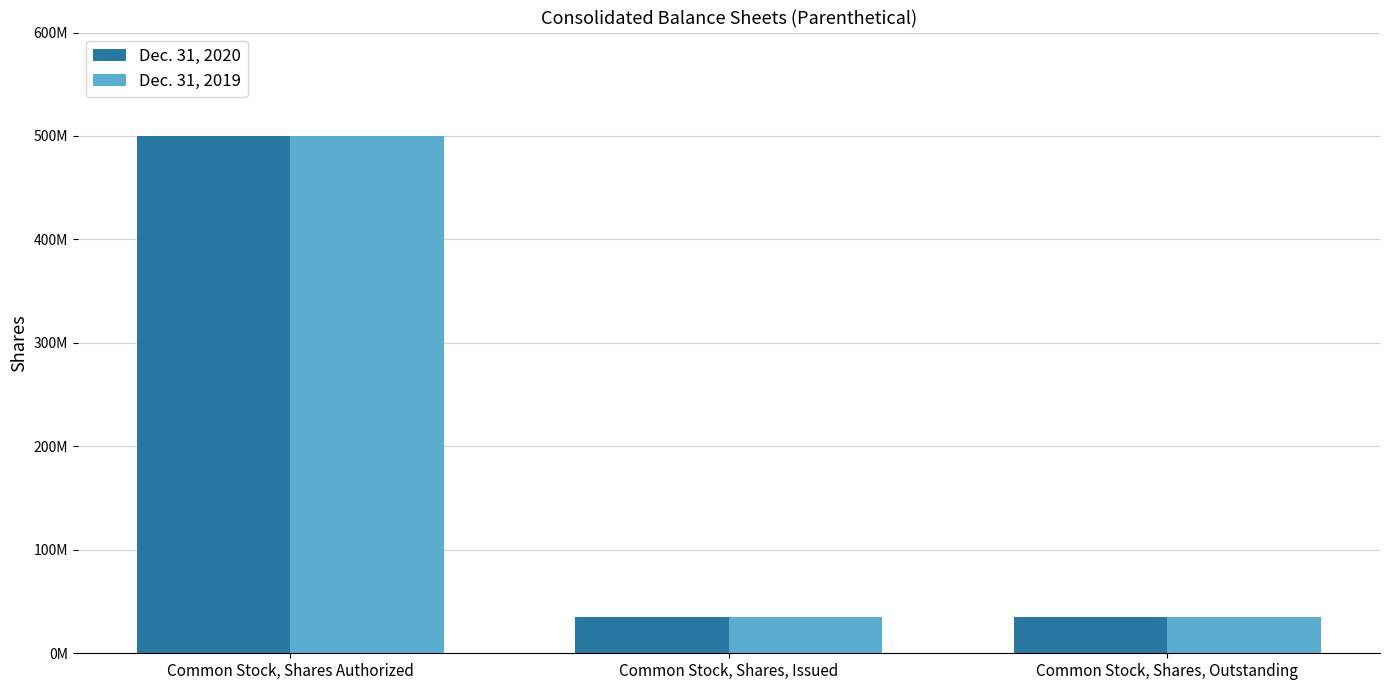

Where is Dec. 31, 2020 nearest to the value 267418812?

Common Stock, Shares, Issued